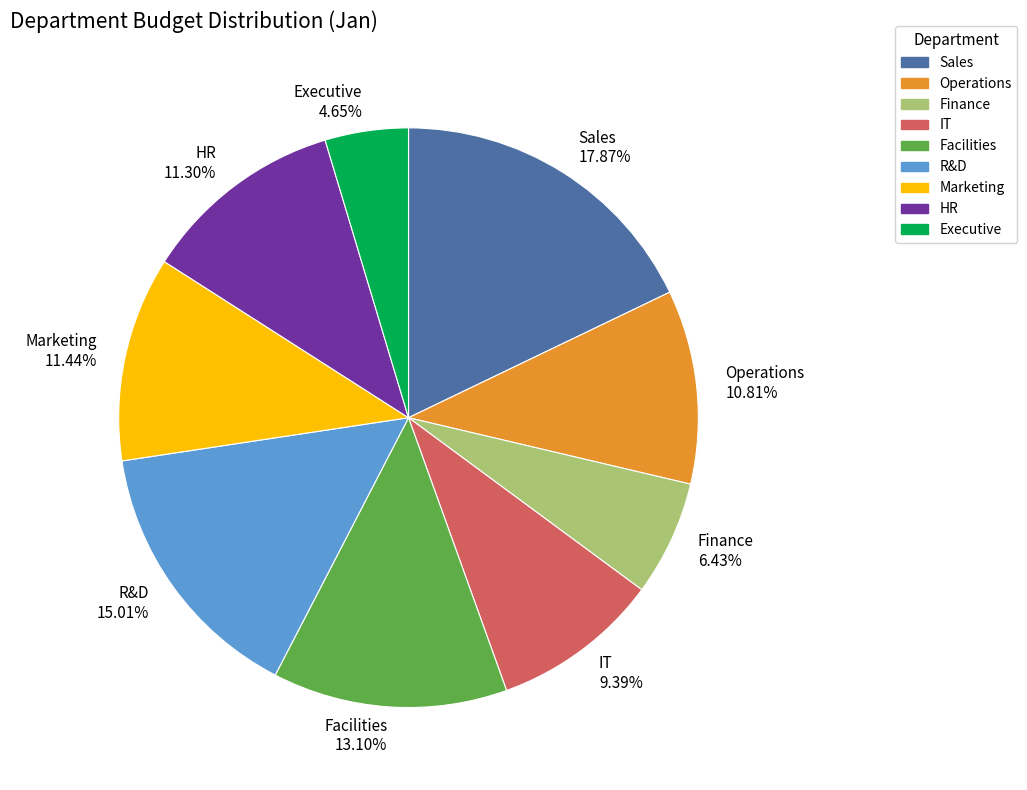

Do Executive and IT together represent more than half of the pie?

No